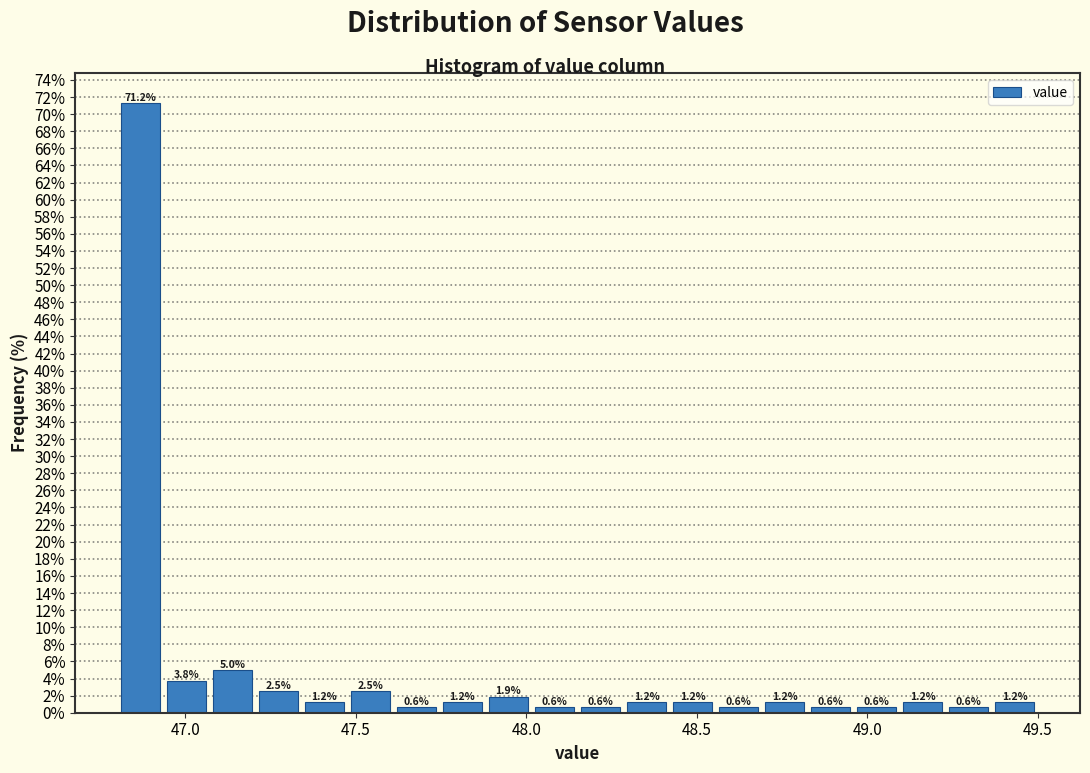

Around what value on the x-axis is the tallest bar? Give the approximate position of its centre, as read against the axis.

46.85